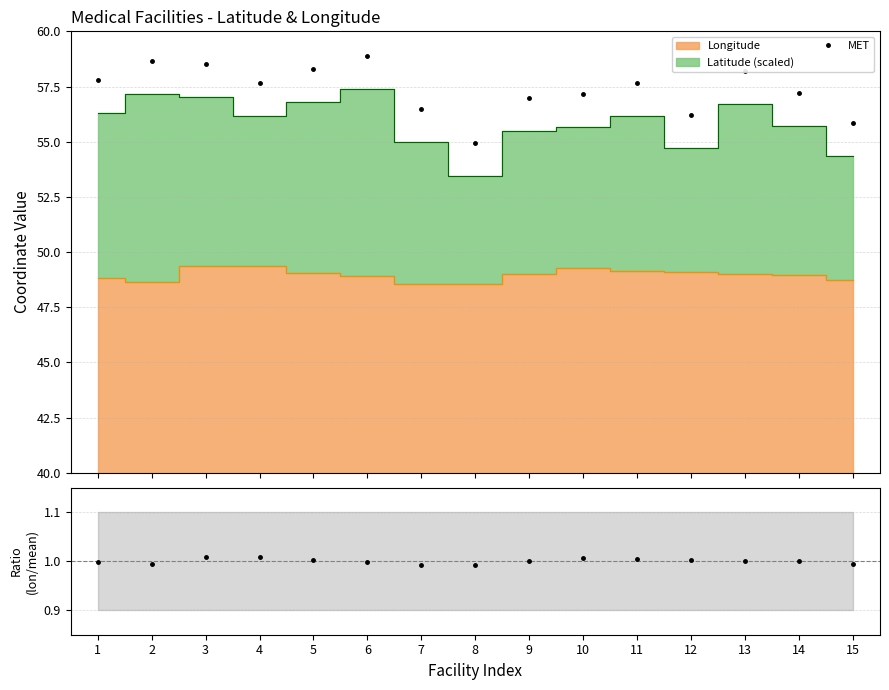

Does the chart display data point markers on the line(s)?

No